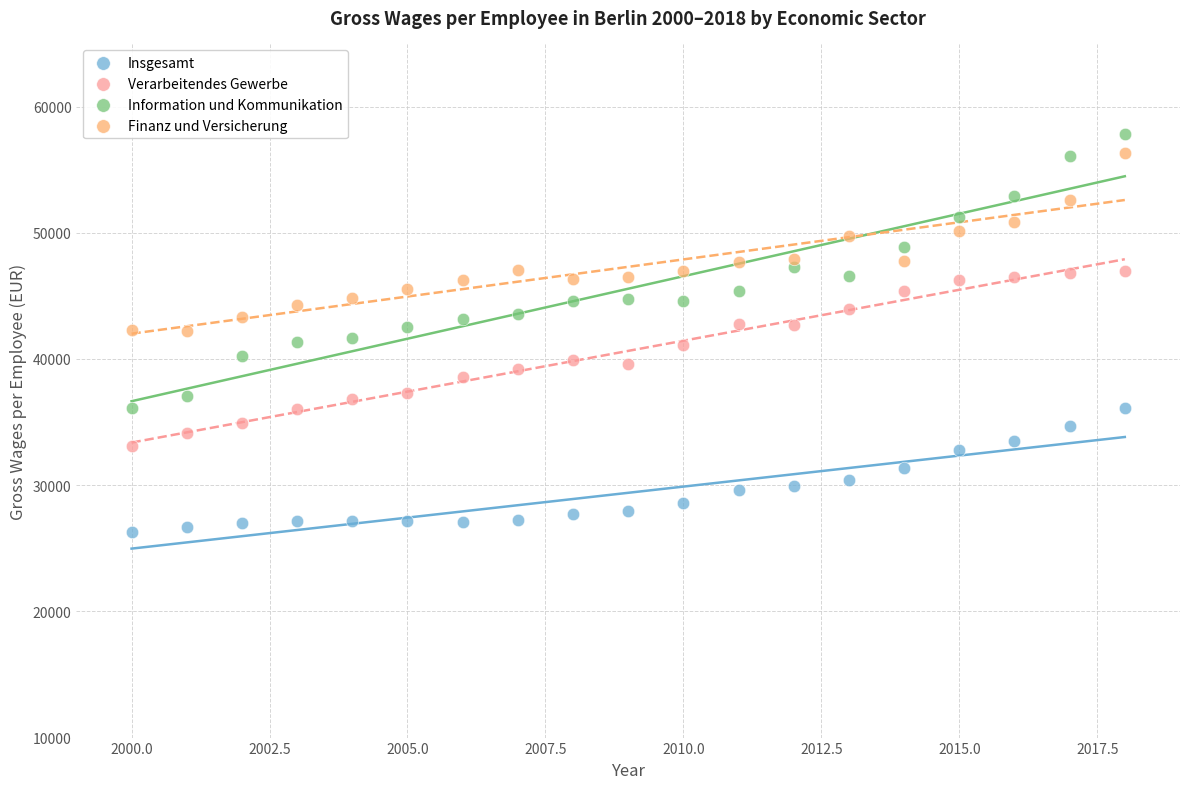

Across all data points, what is the range of X values (max minus min)?

18